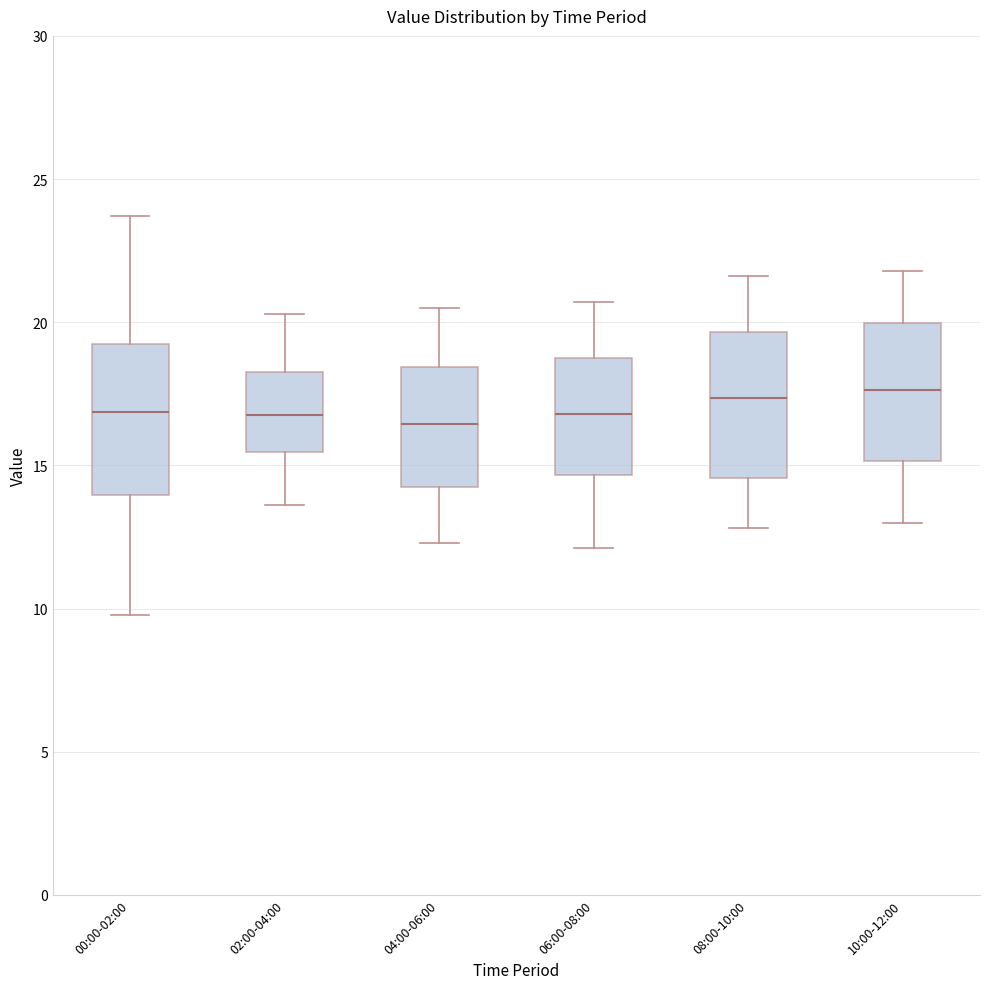

Reading left to right, transcribe this box plot: for each box, give where its median line is, the range the box spans, and where its two whiskers end, as read against the y-axis. The values are not printed on the chart, so give them approximately, as read against the axis.

00:00-02:00: median 17.0, box 14.0 to 19.0, whiskers 10.0 to 23.5
02:00-04:00: median 17.0, box 15.5 to 18.5, whiskers 13.5 to 20.5
04:00-06:00: median 16.5, box 14.5 to 18.5, whiskers 12.5 to 20.5
06:00-08:00: median 17.0, box 14.5 to 19.0, whiskers 12.0 to 20.5
08:00-10:00: median 17.5, box 14.5 to 19.5, whiskers 13.0 to 21.5
10:00-12:00: median 17.5, box 15.0 to 20.0, whiskers 13.0 to 22.0